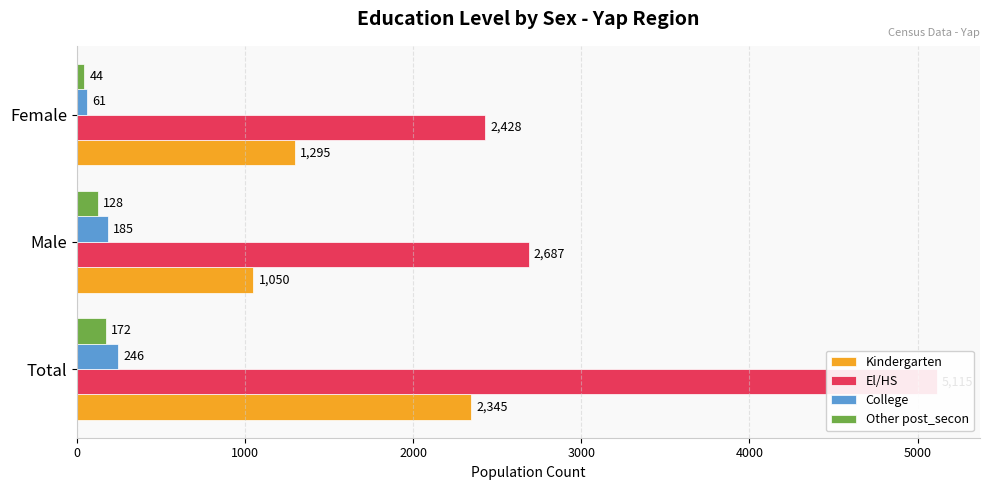

Which series changed the most between Male and Female?

El/HS